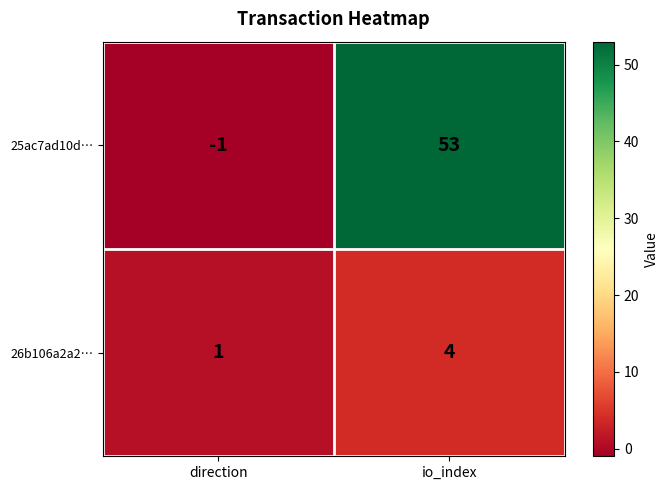

Which series has the largest range (max minus min)?

25ac7ad10d…